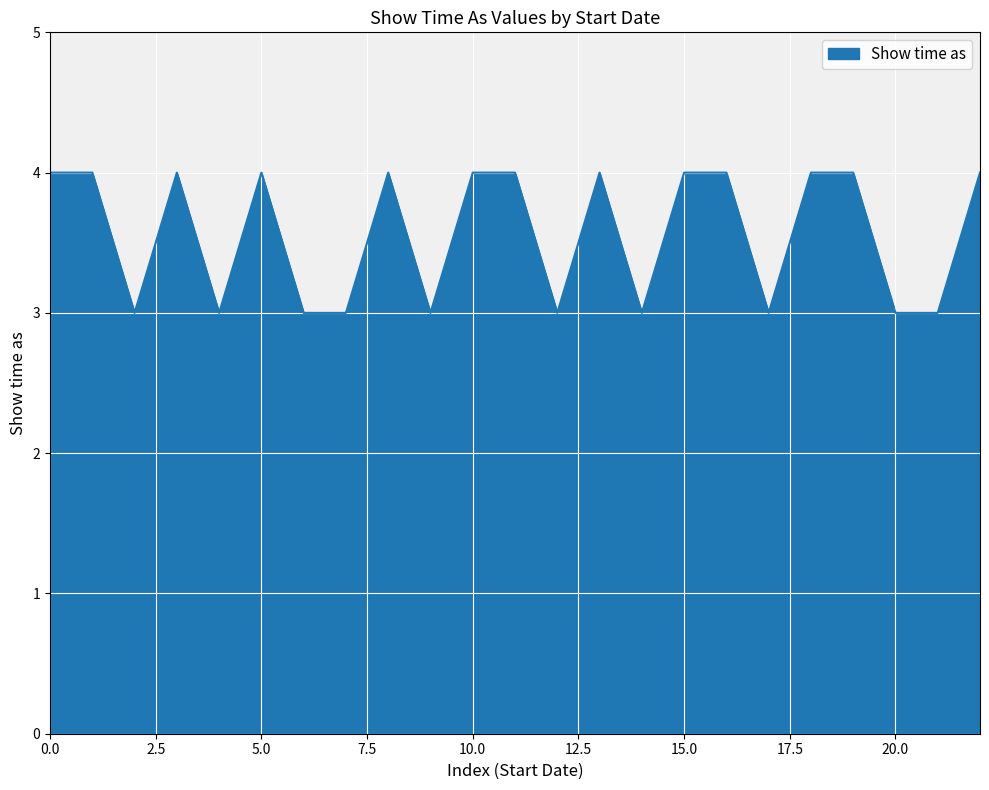

What is the sum of all values?

82